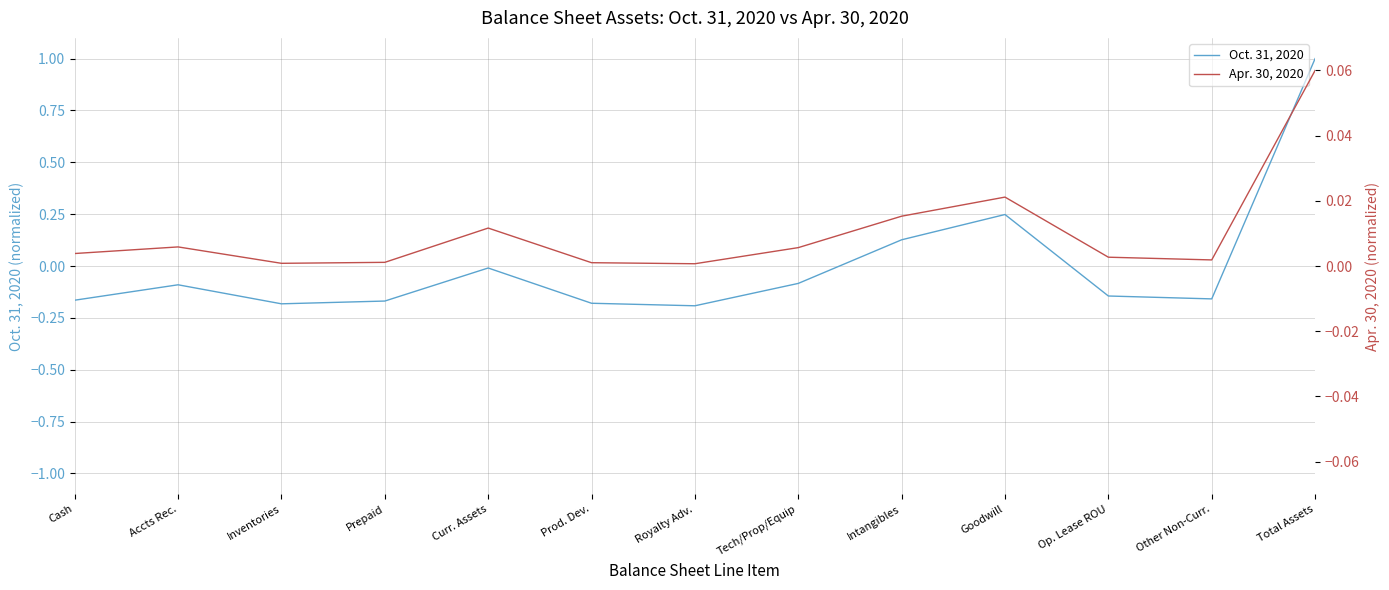

Does the chart display data point markers on the line(s)?

No